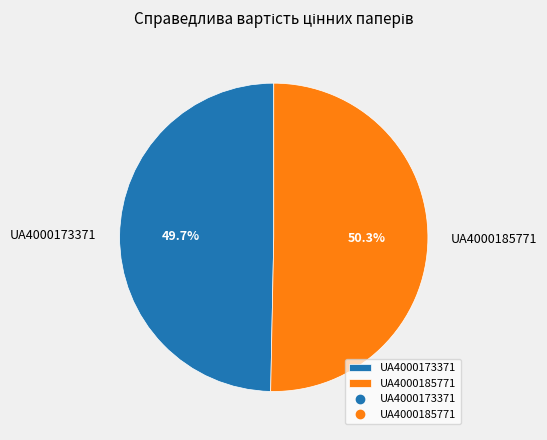

Combined, what portion of the pie is UA4000173371 and UA4000185771?

100.0%